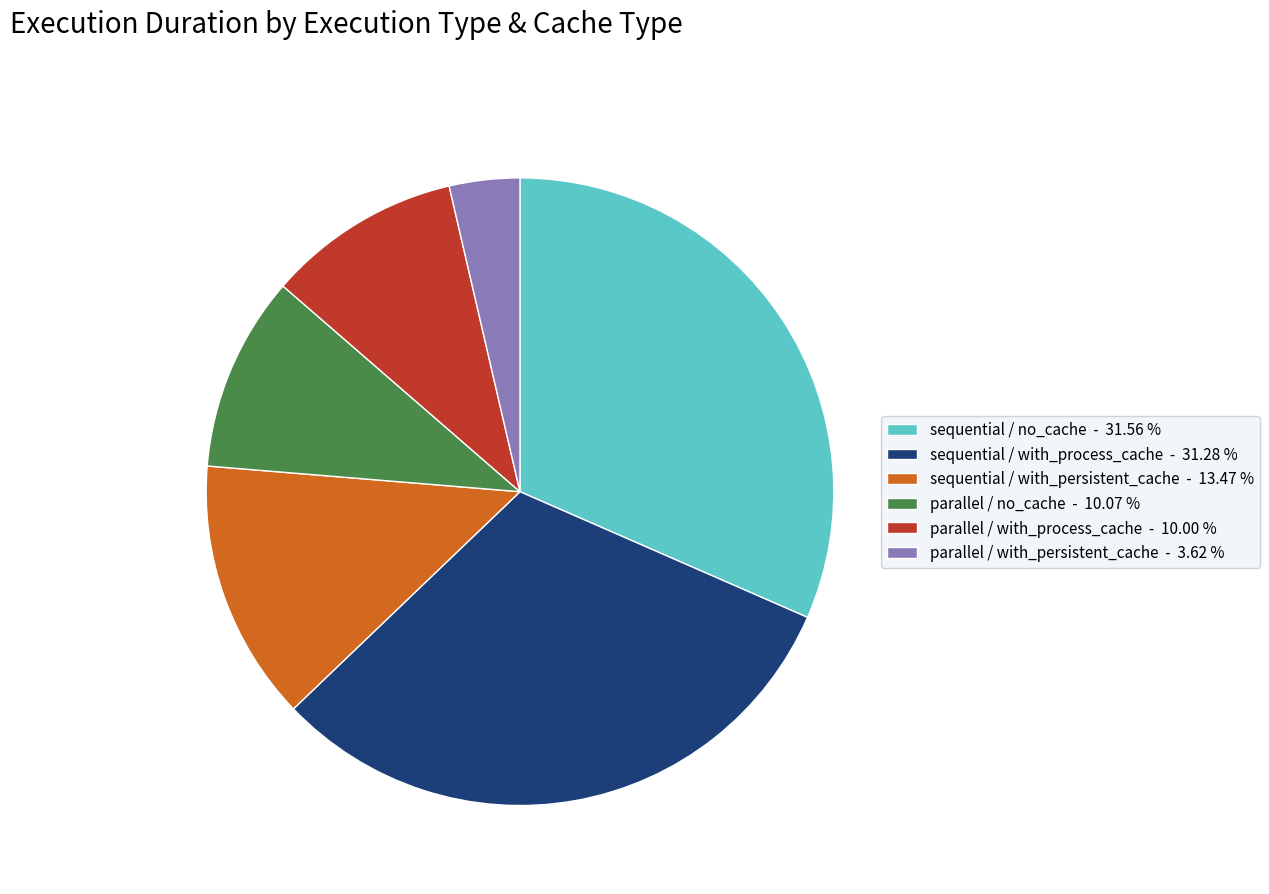

Does sequential / no_cache represent more than half of the total?

No